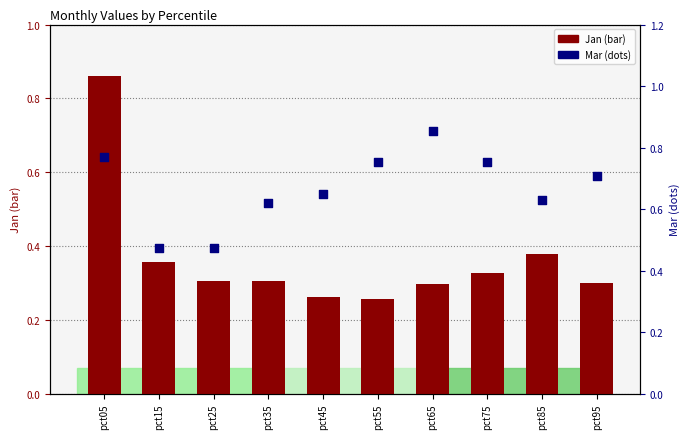

Which series contains the highest Y value?

Jan